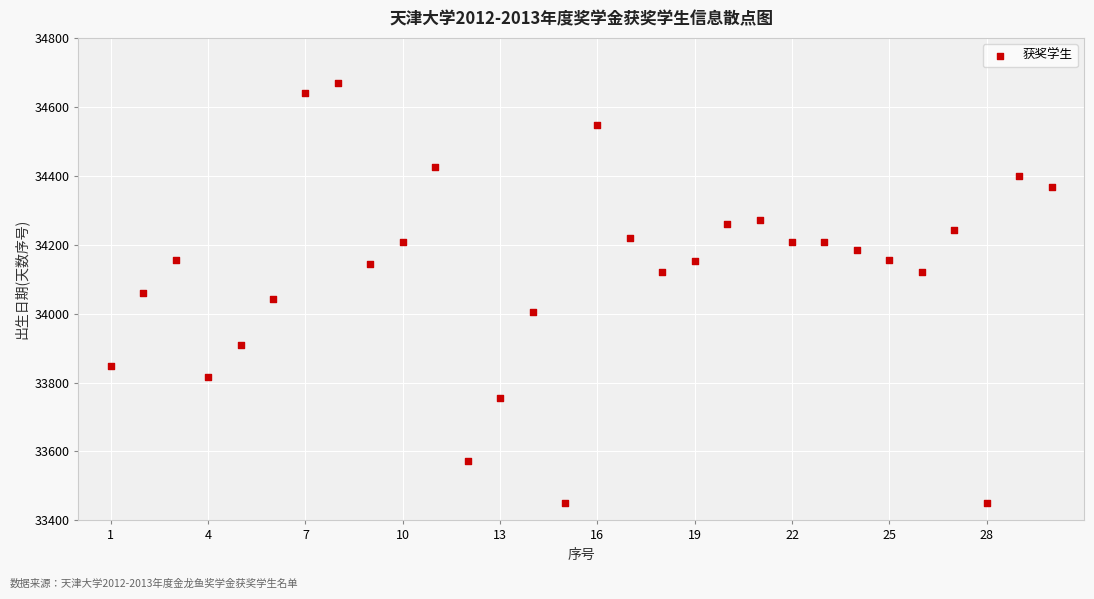

What is the range of Y values (max minus min)?

1219